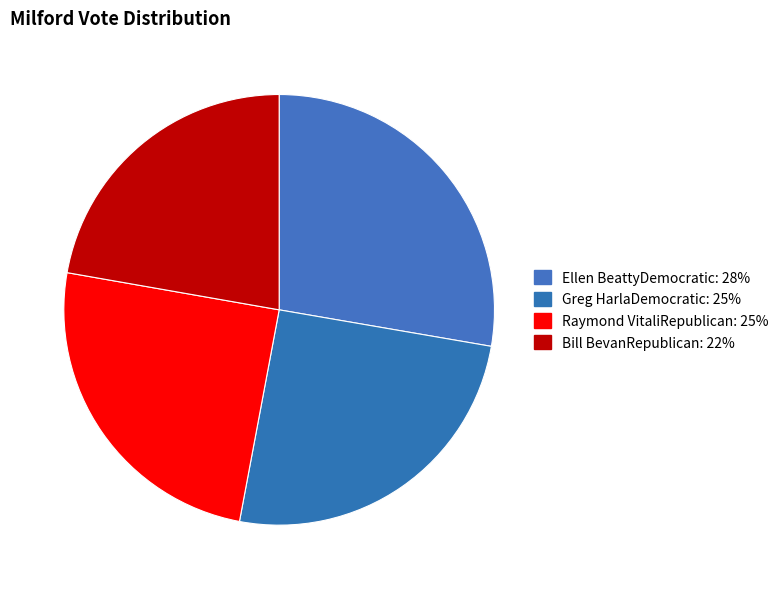

How many slices are in this pie chart?

4